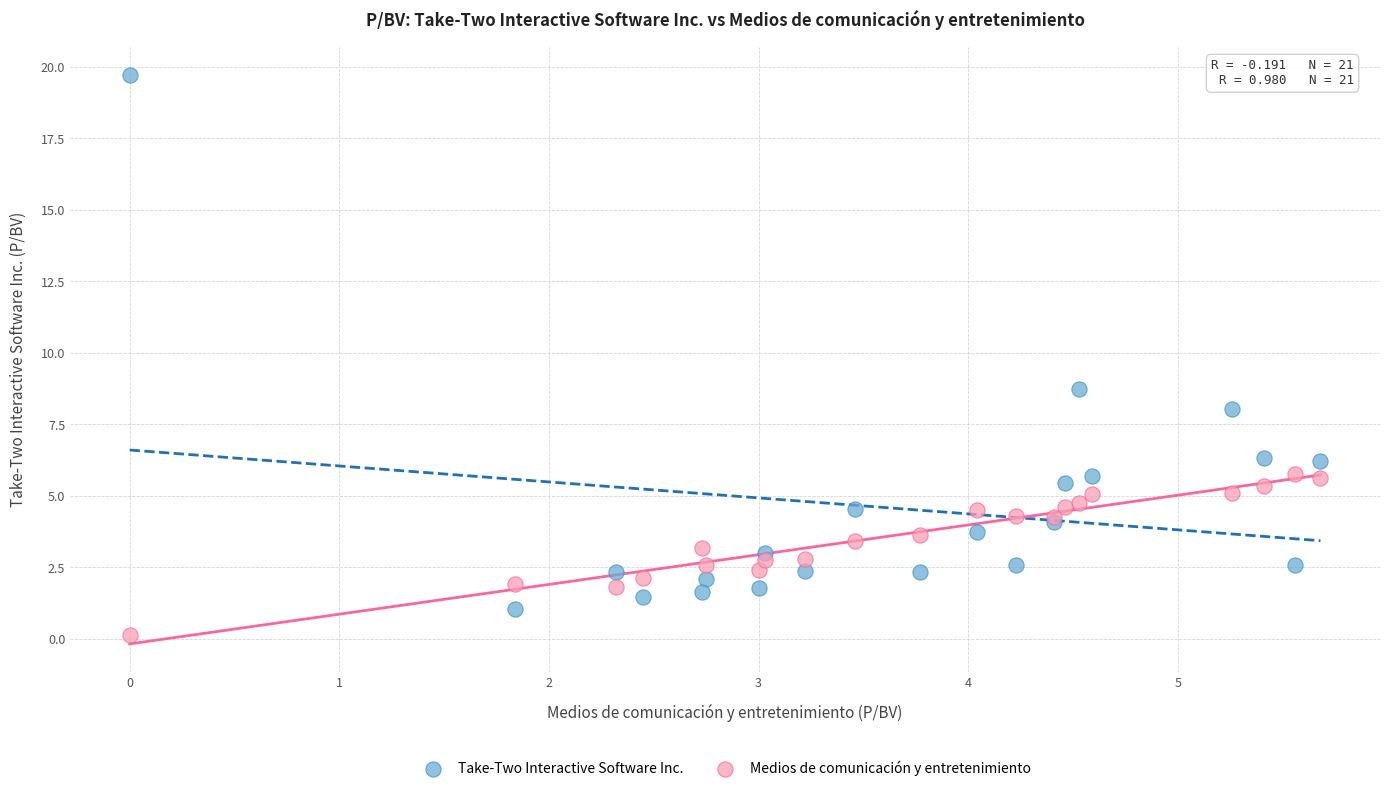

Which series reaches the minimum Y coordinate?

Medios de comunicación y entretenimiento